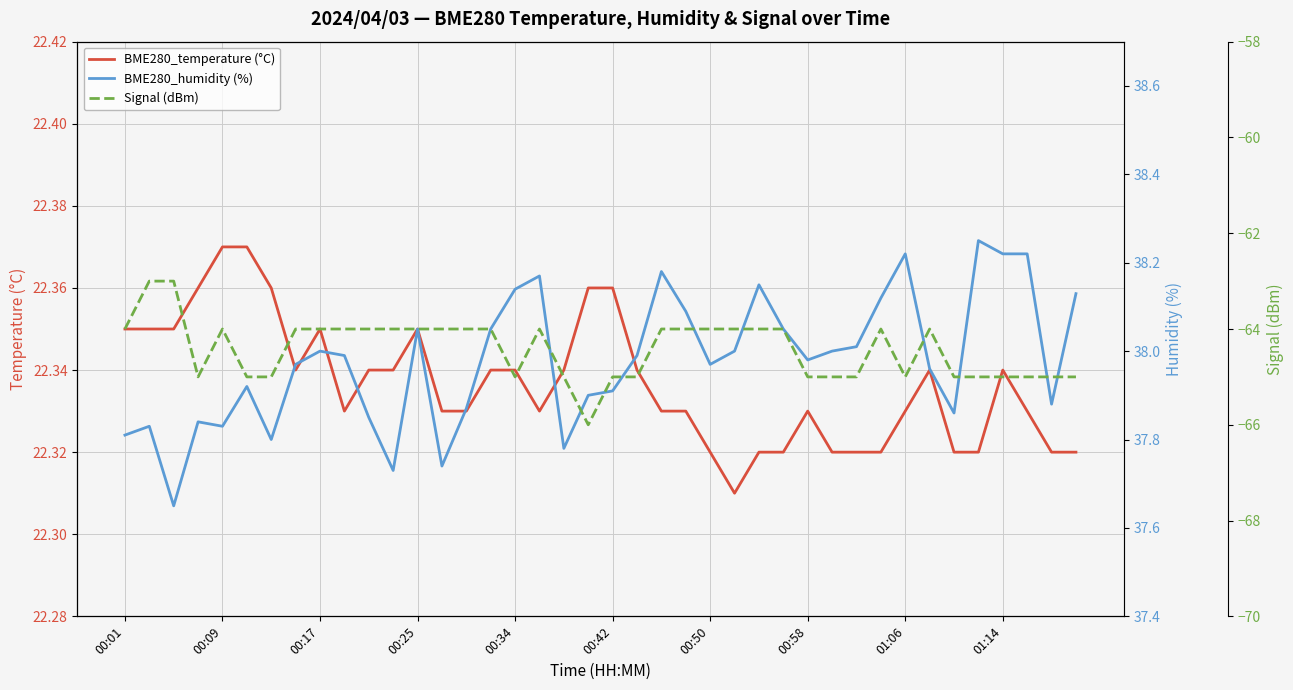

True or false: BME280_temperature (°C) has a value of 4.9 at 00:42.

False